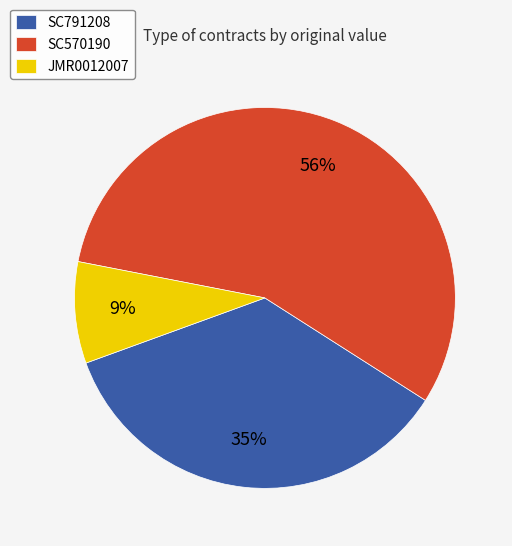

Between SC570190 and SC791208, which is larger?

SC570190